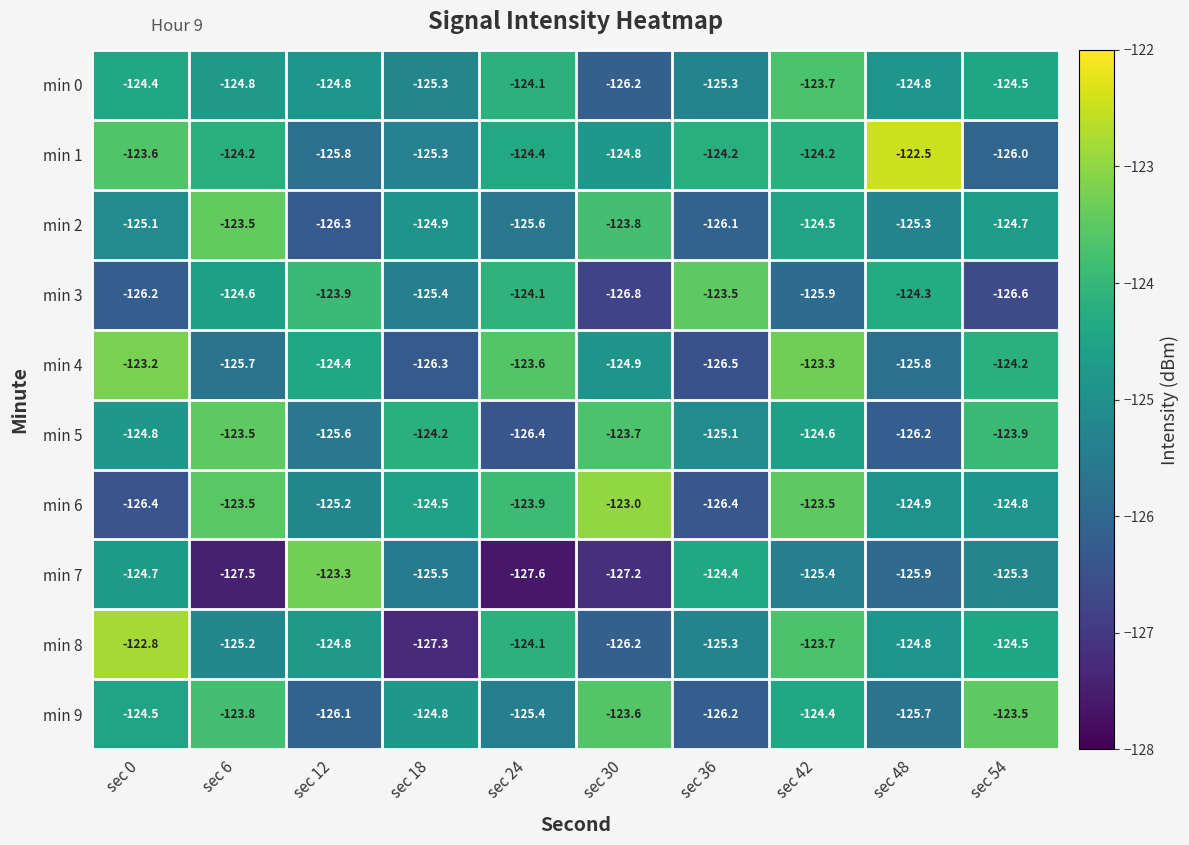

Count the number of categories in the chart.

10